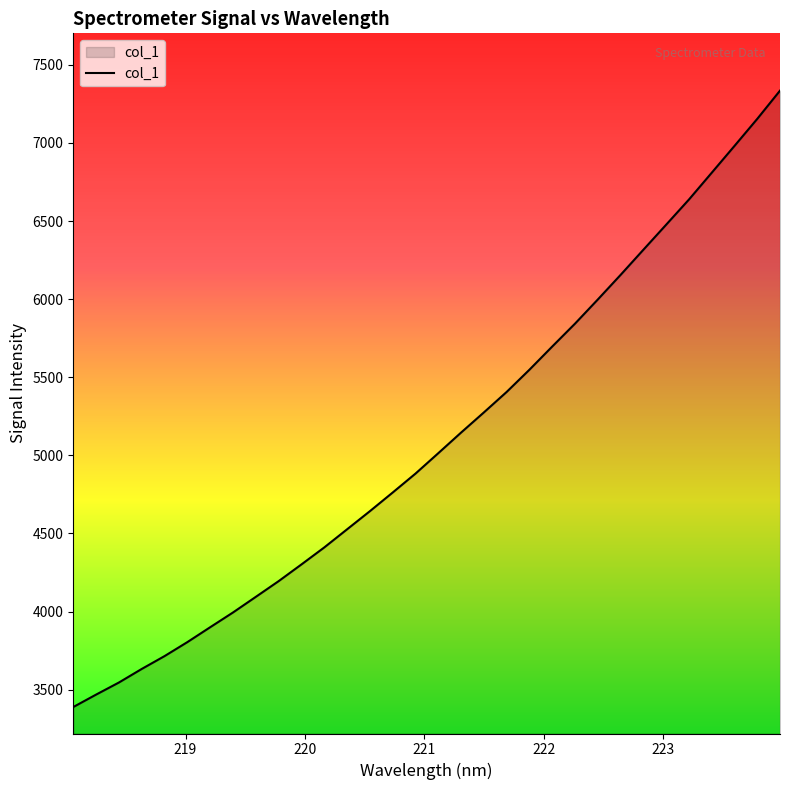

What is the smallest value displayed?

3389.0